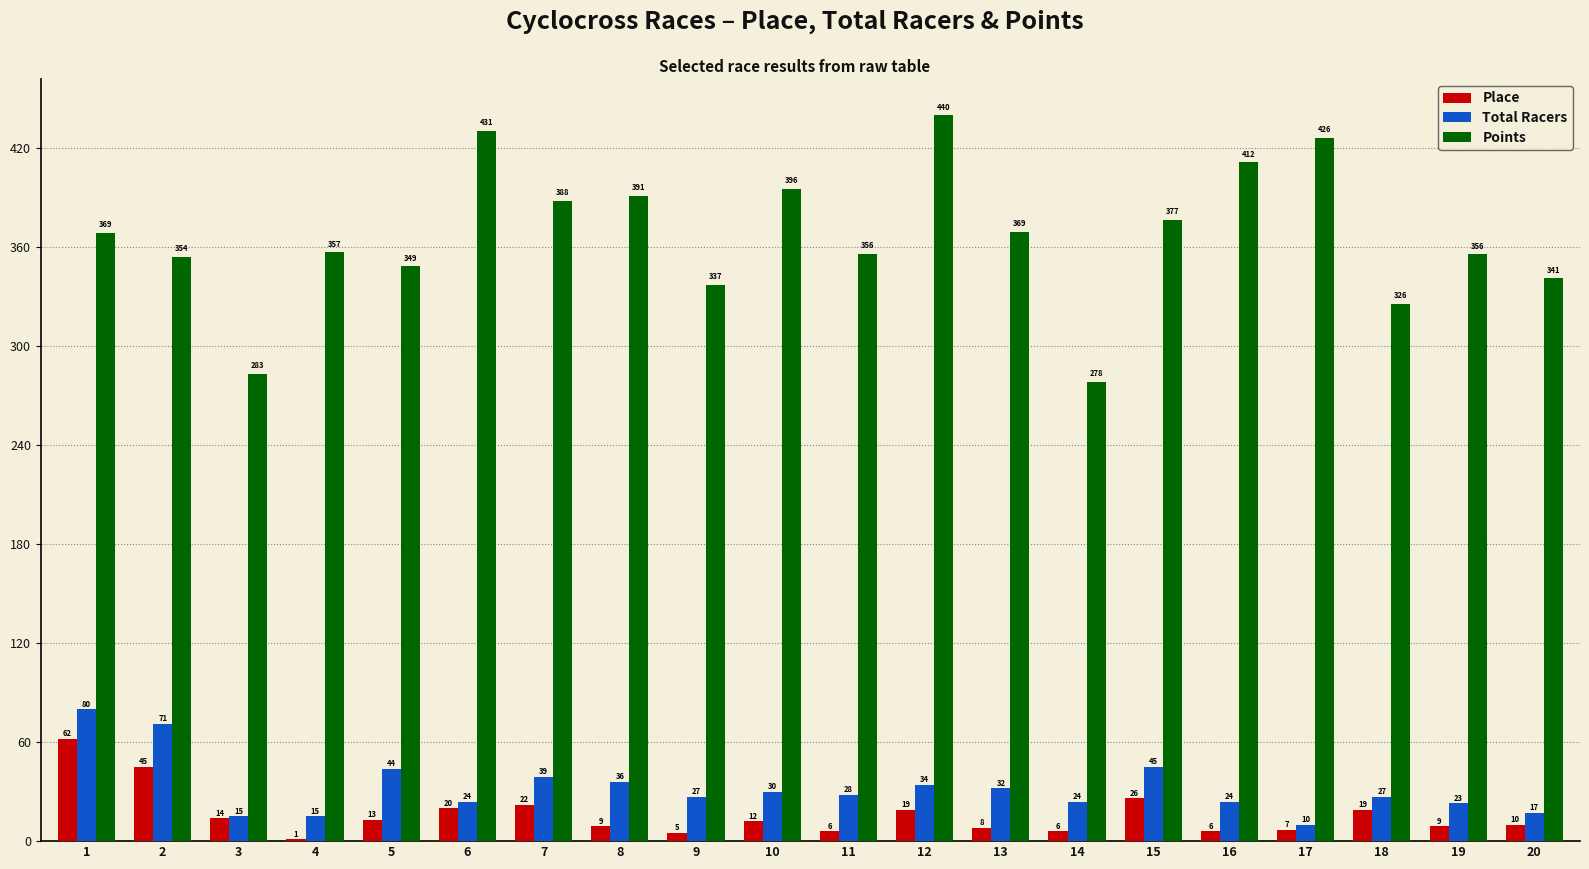

At which label does Points reach its peak?

12